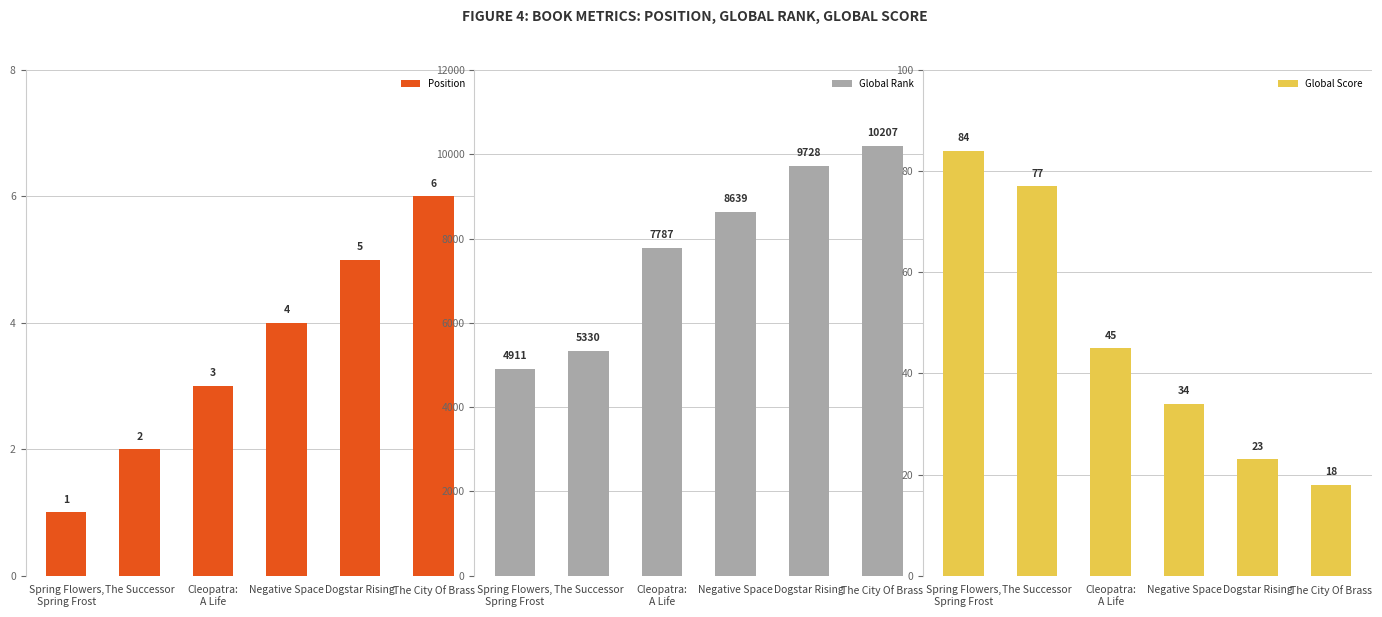

Which category has the lowest value across all series?

Spring Flowers,
Spring Frost